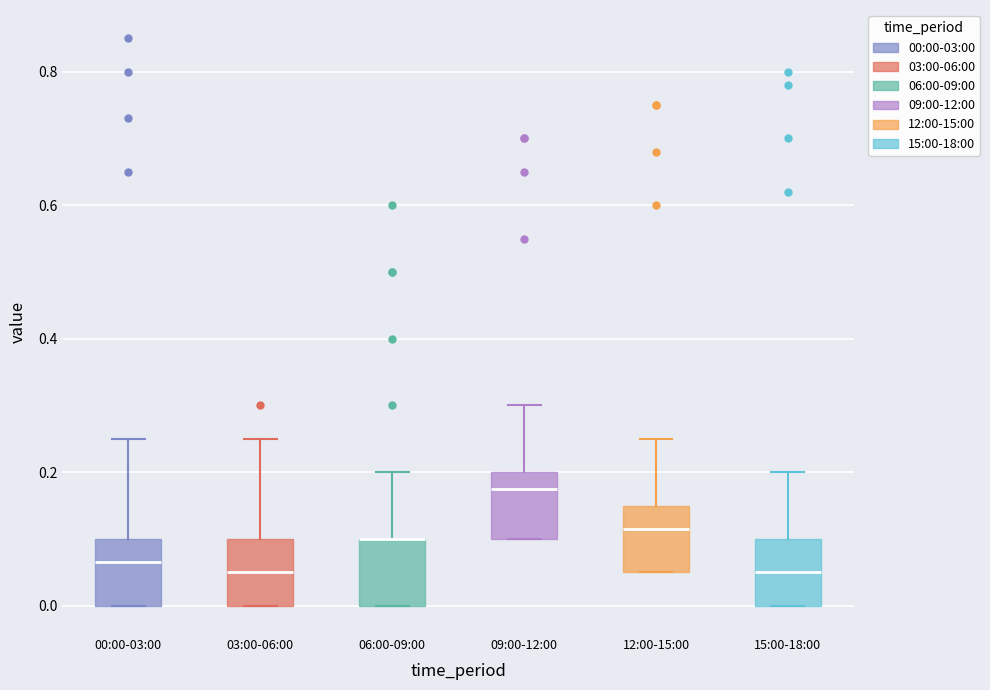

Reading left to right, transcribe this box plot: for each box, give where its median line is, the range the box spans, and where its two whiskers end, as read against the y-axis. The values are not printed on the chart, so give them approximately, as read against the axis.

00:00-03:00: median 0.06, box 0.00 to 0.10, whiskers 0.00 to 0.26
03:00-06:00: median 0.06, box 0.00 to 0.10, whiskers 0.00 to 0.26
06:00-09:00: median 0.10 (drawn on the box's upper edge), box 0.00 to 0.10, whiskers 0.00 to 0.20
09:00-12:00: median 0.18, box 0.10 to 0.20, whiskers 0.10 to 0.30
12:00-15:00: median 0.12, box 0.06 to 0.16, whiskers 0.06 to 0.26
15:00-18:00: median 0.06, box 0.00 to 0.10, whiskers 0.00 to 0.20